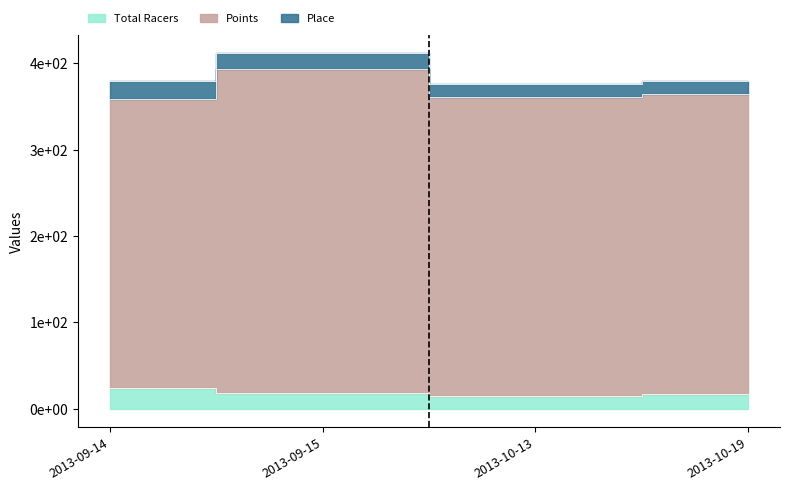

What is the spread (max minus min) of values at 2013-09-14?

315.1